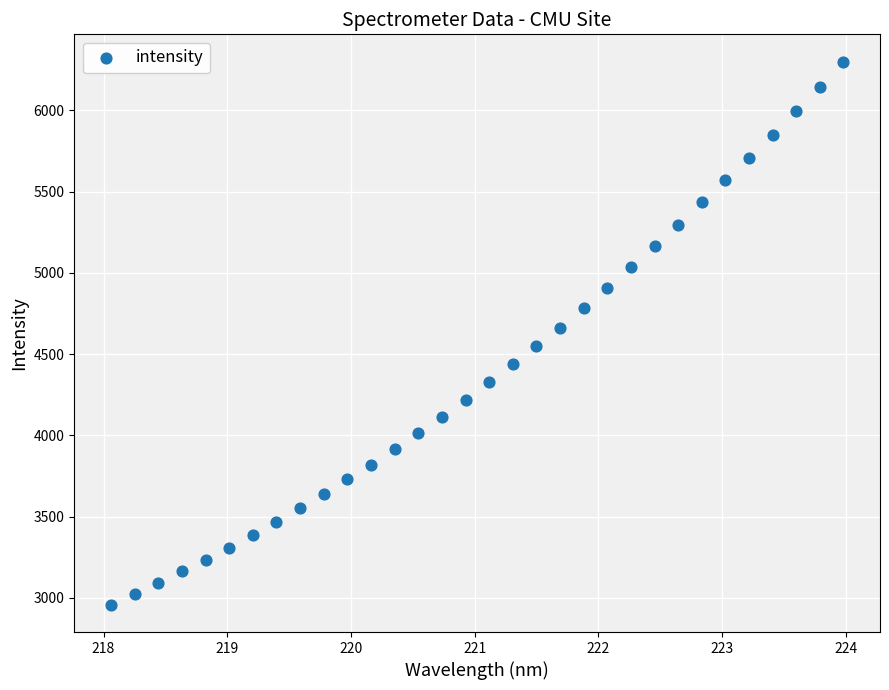

What is the range of X values (max minus min)?

5.9